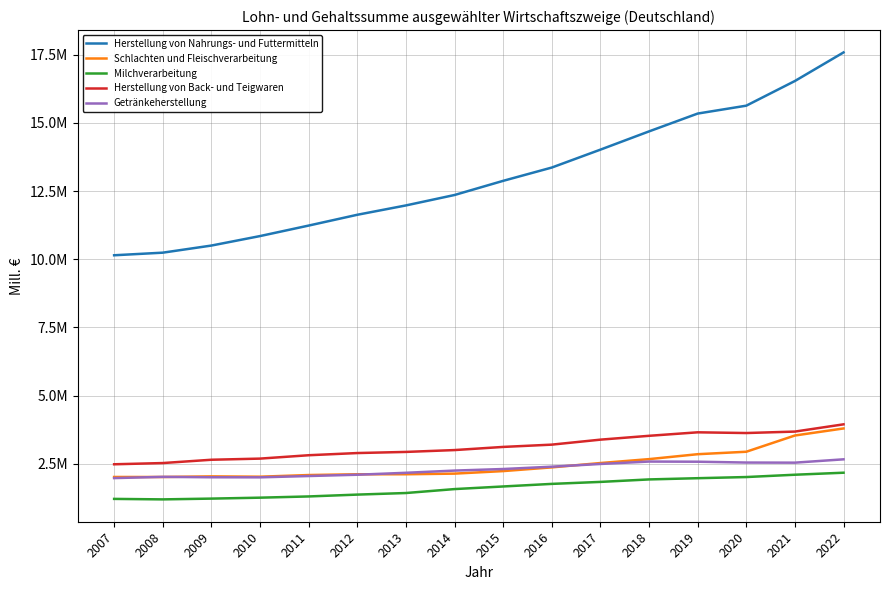

What is the value of the Milchverarbeitung point at the 14th from the left?

2014169